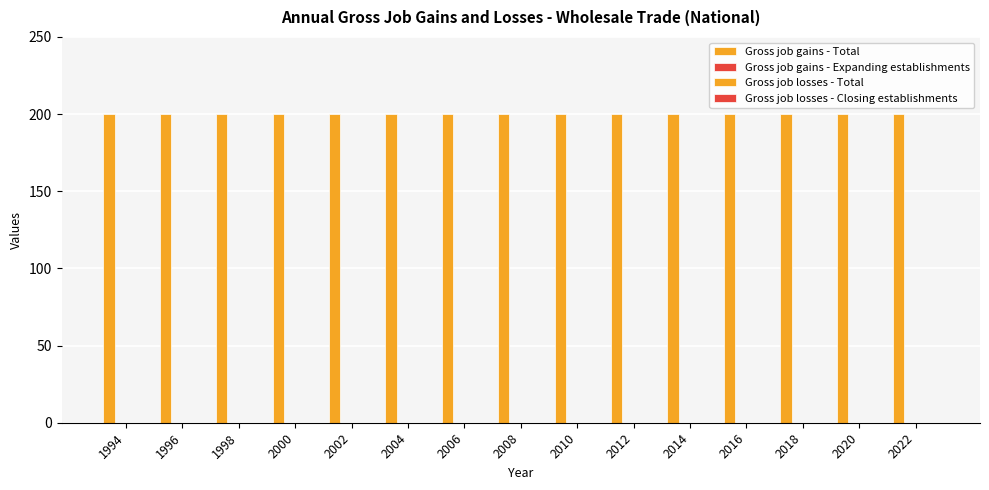

How many categories are shown in the chart?

15